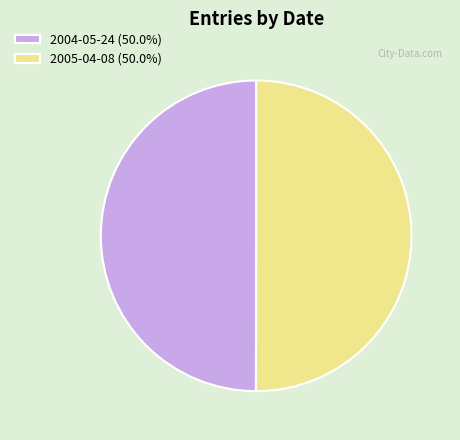

Is the sum of 2005-04-08 (50.0%) and 2004-05-24 (50.0%) greater than half?

Yes